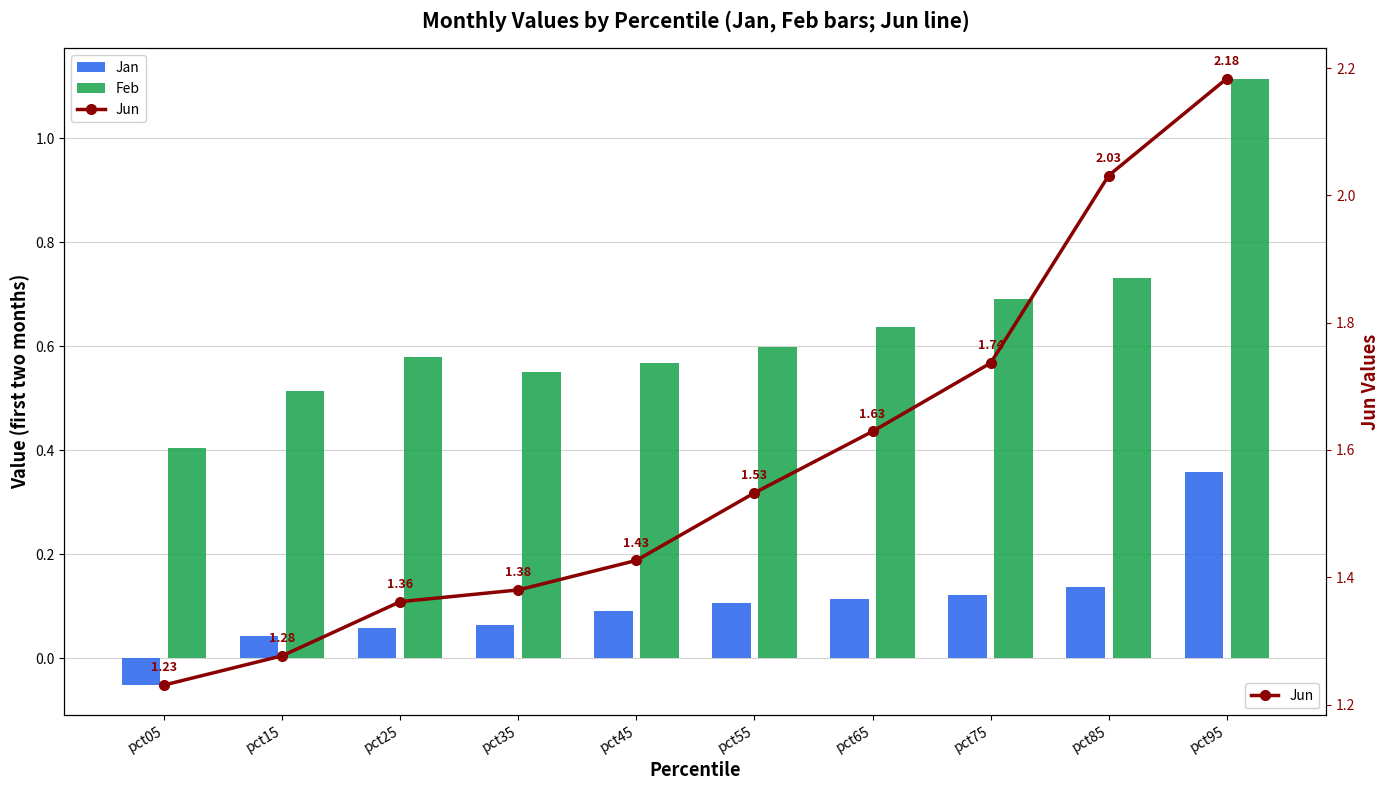

What is the approximate value of Jun at pct25?

1.4